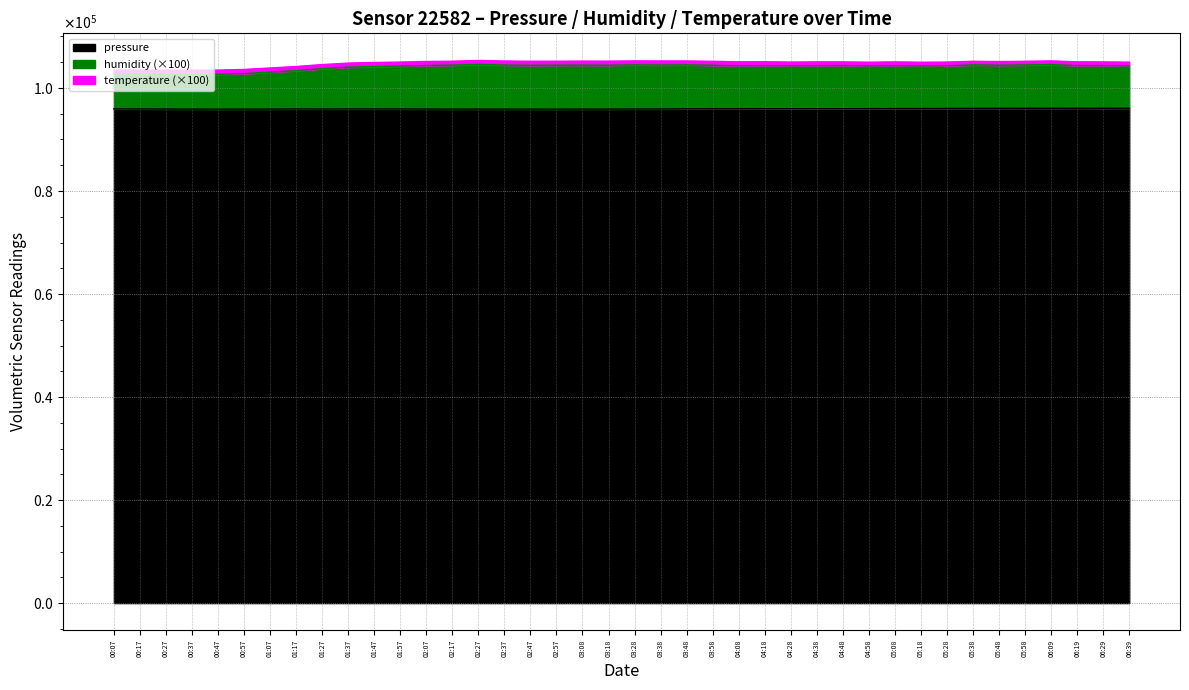

In humidity, how many points are lower than both neighbors (excluding endpoints)?

8